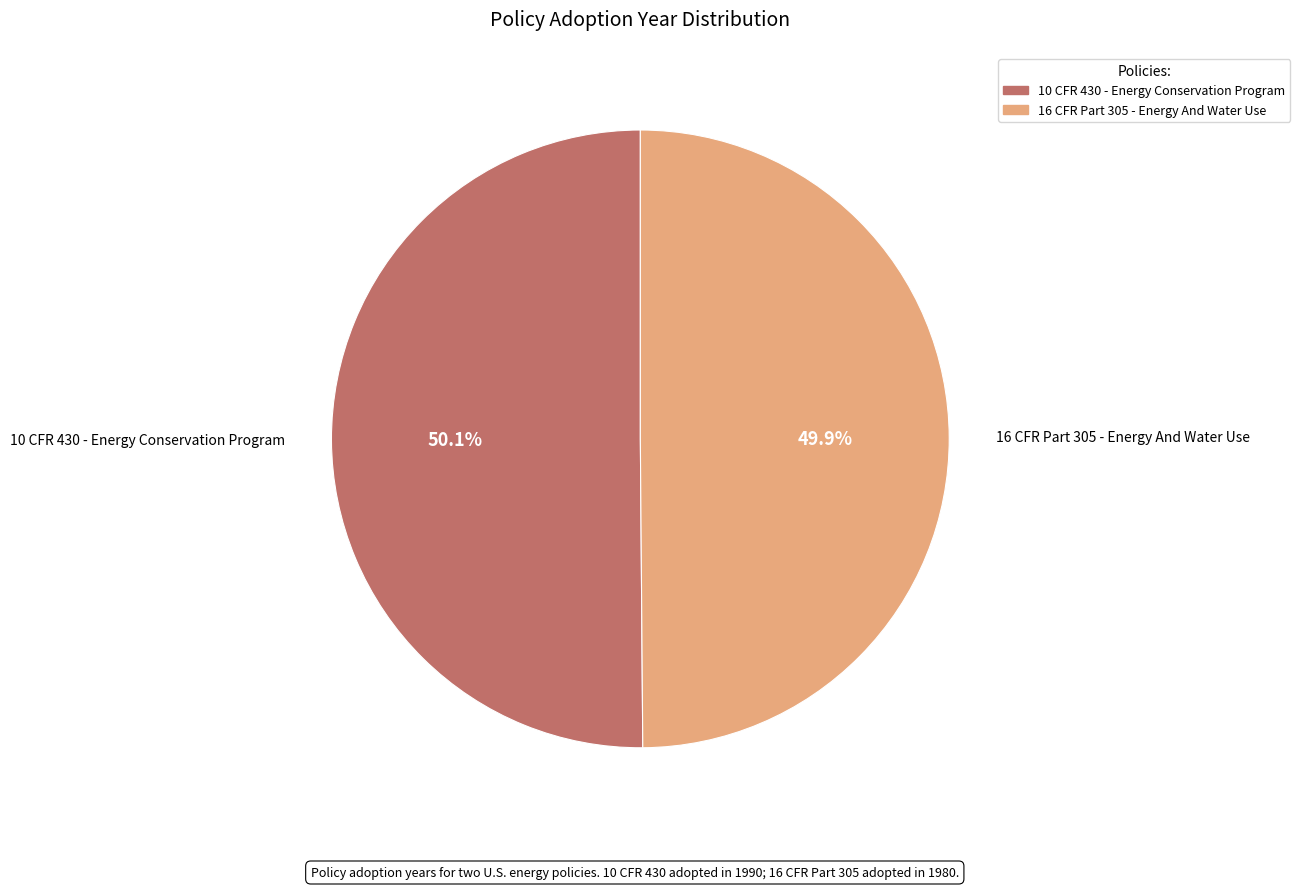

Approximately how many times larger is the value at 16 CFR Part 305 - Energy And Water Use compared to 10 CFR 430 - Energy Conservation Program?

1.0